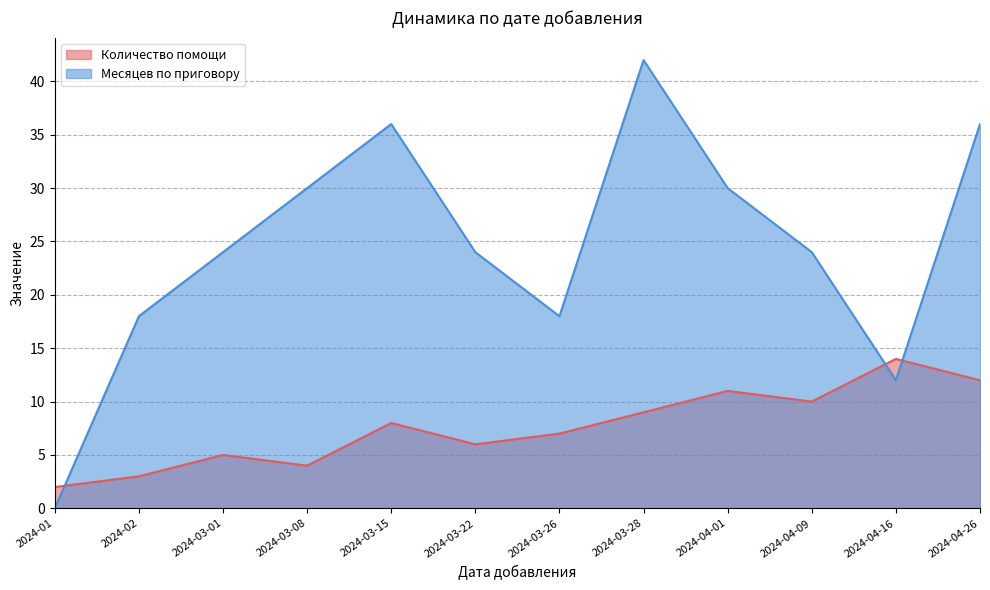

Which series has the largest total across all categories?

Месяцев по приговору